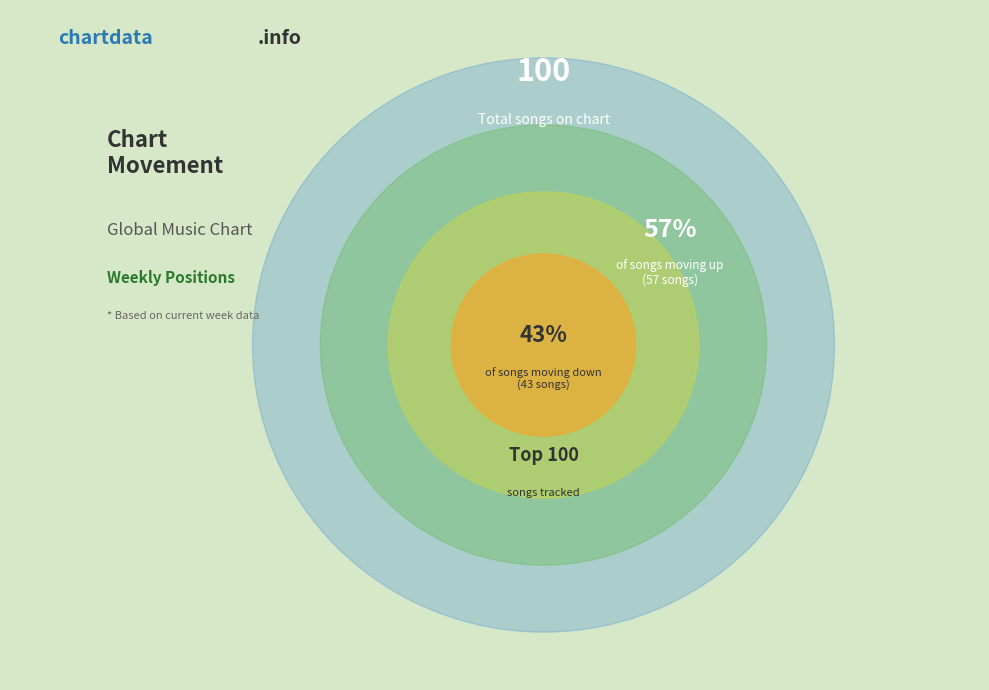

Between up and down, which is larger?

up